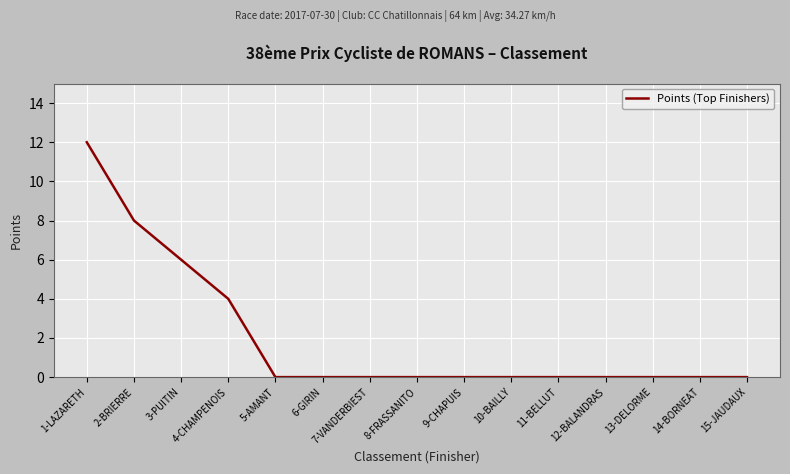

What is the maximum value shown in the chart?

12